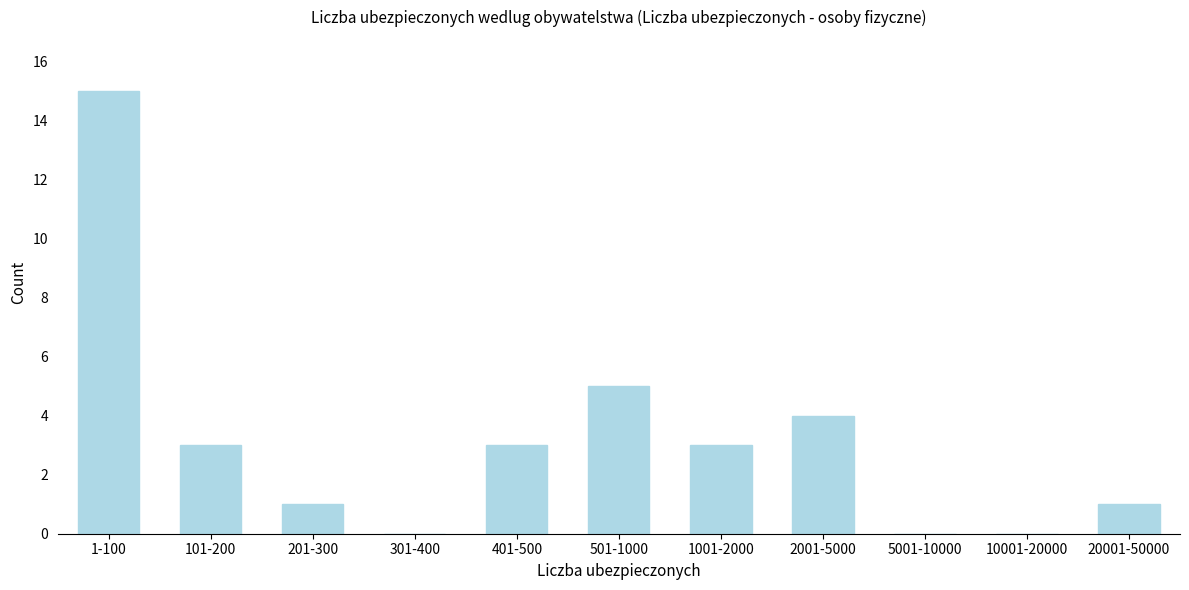

Reading left to right, transcribe all the data shown in this chart.

1-100=15	101-200=3	201-300=1	301-400=0	401-500=3	501-1000=5	1001-2000=3	2001-5000=4	5001-10000=0	10001-20000=0	20001-50000=1